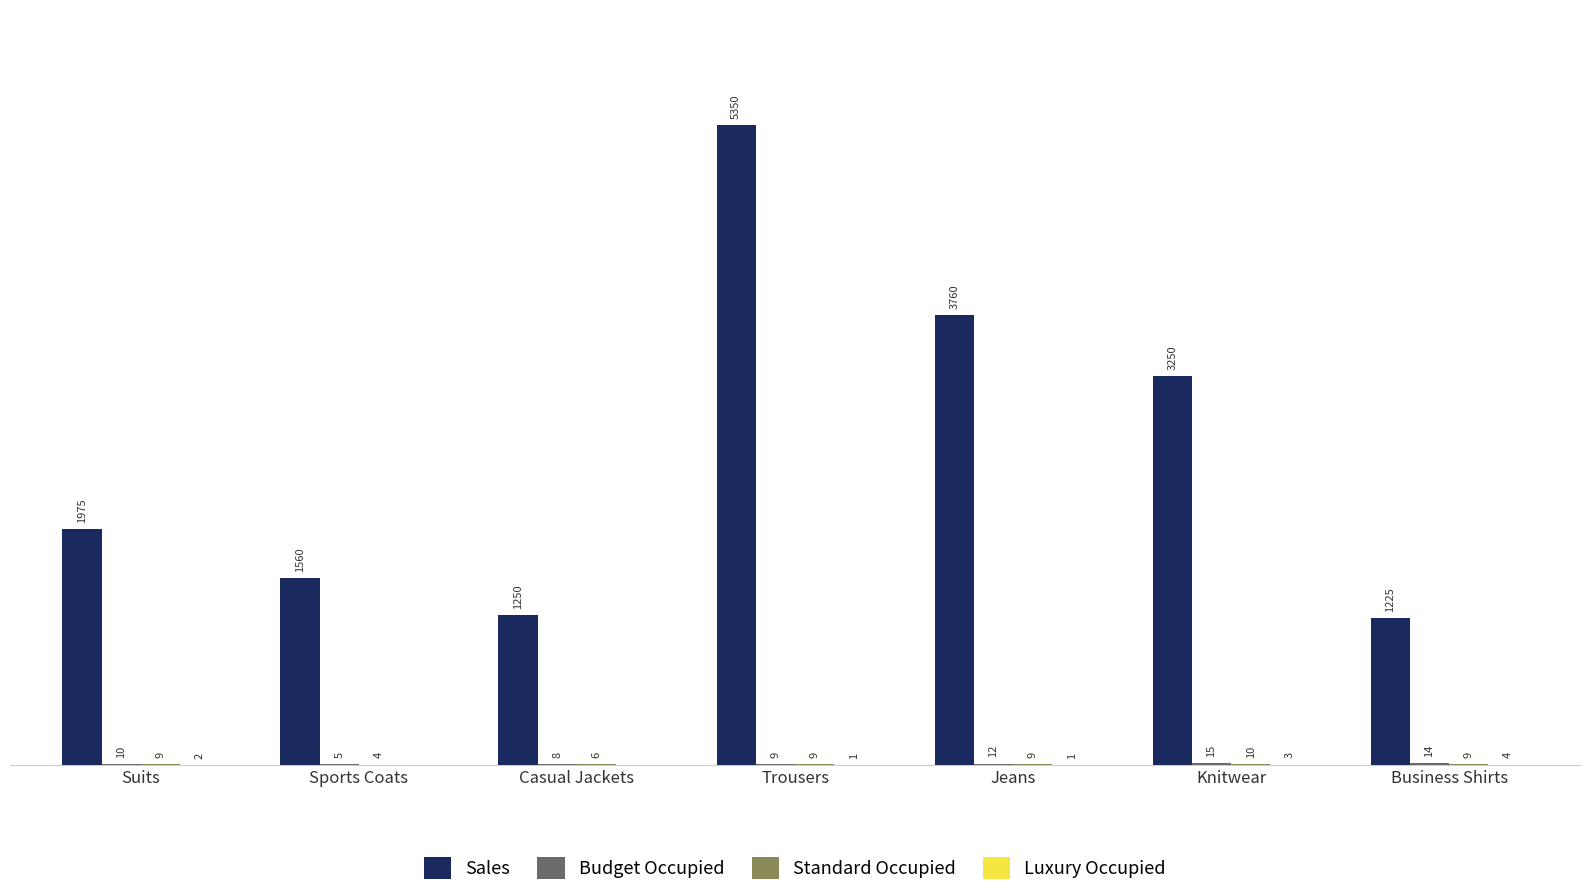

Which series changed the most between Knitwear and Business Shirts?

Sales